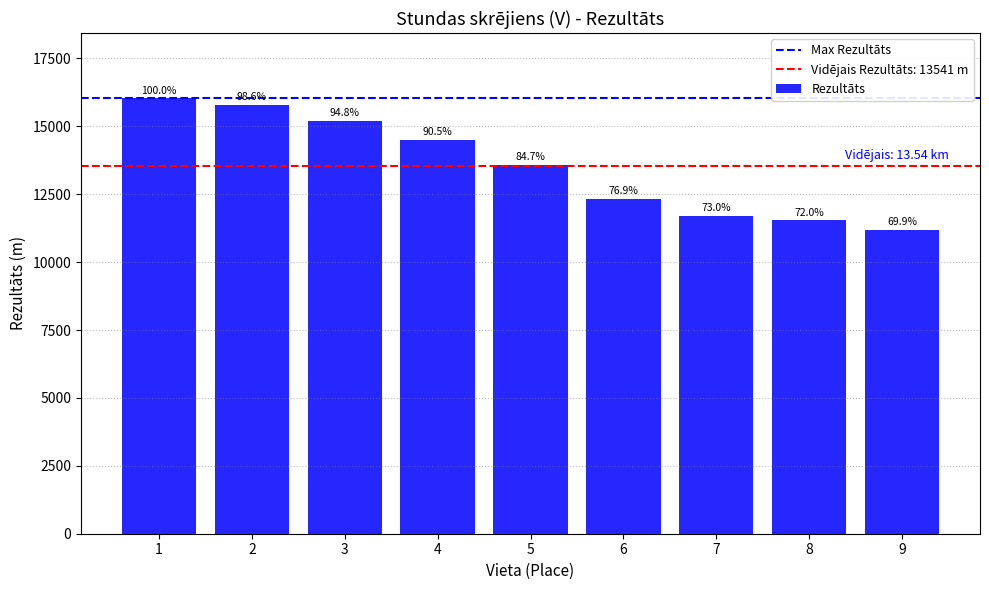

Are the bars horizontal?

No